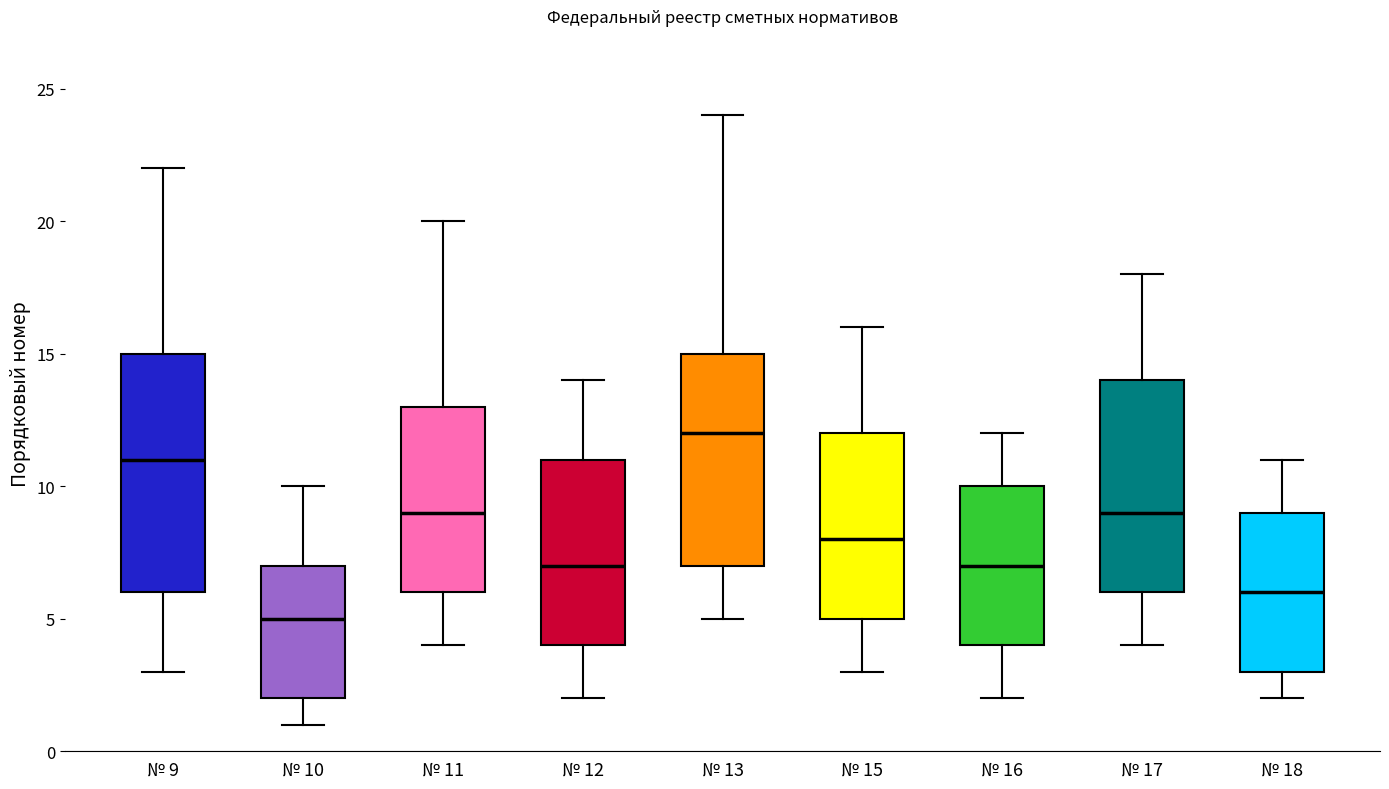

Which box has the highest median line?

№ 13